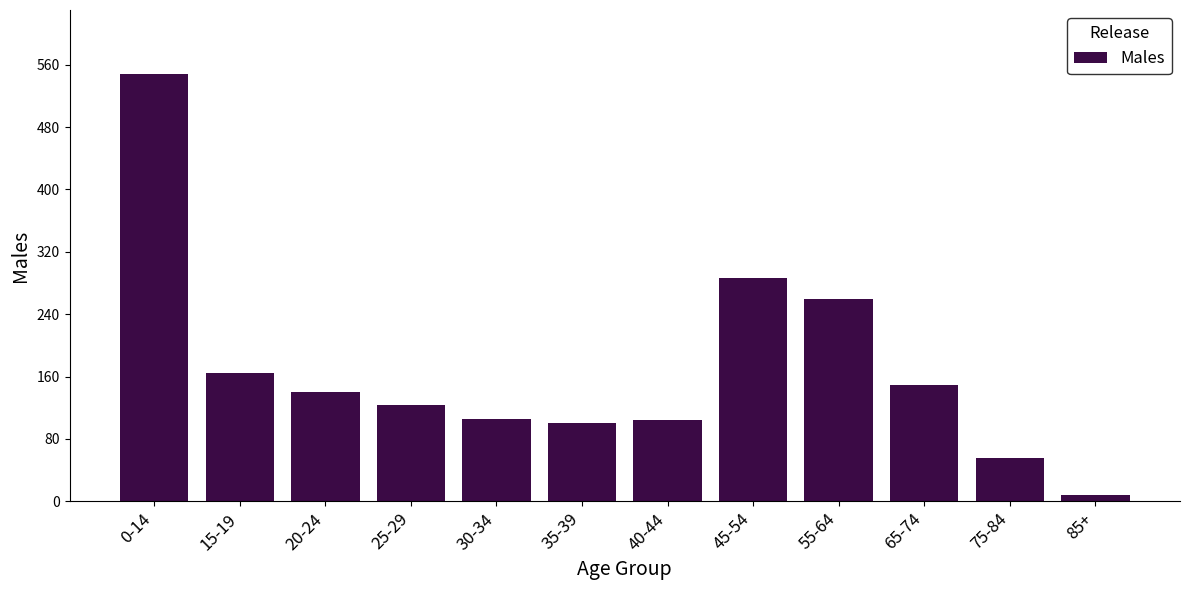

At which label is the value closest to 278?

45-54